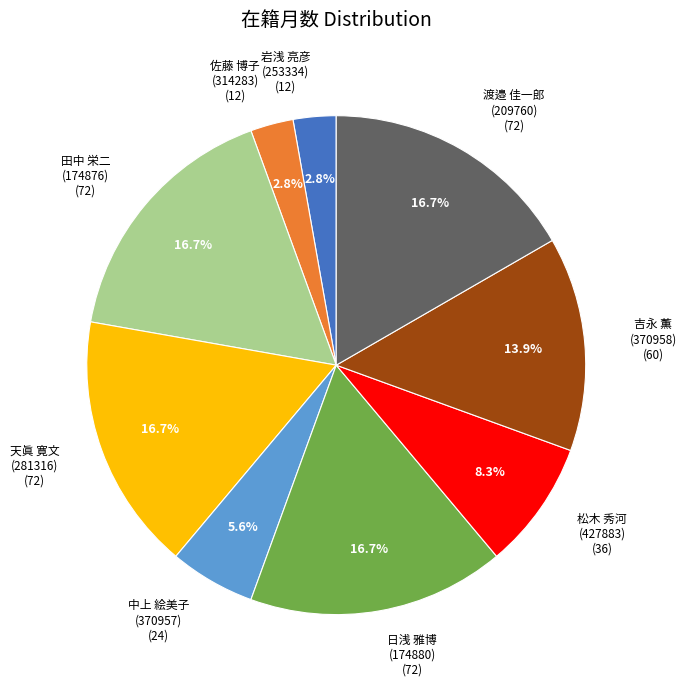

Does any single category account for the majority?

No